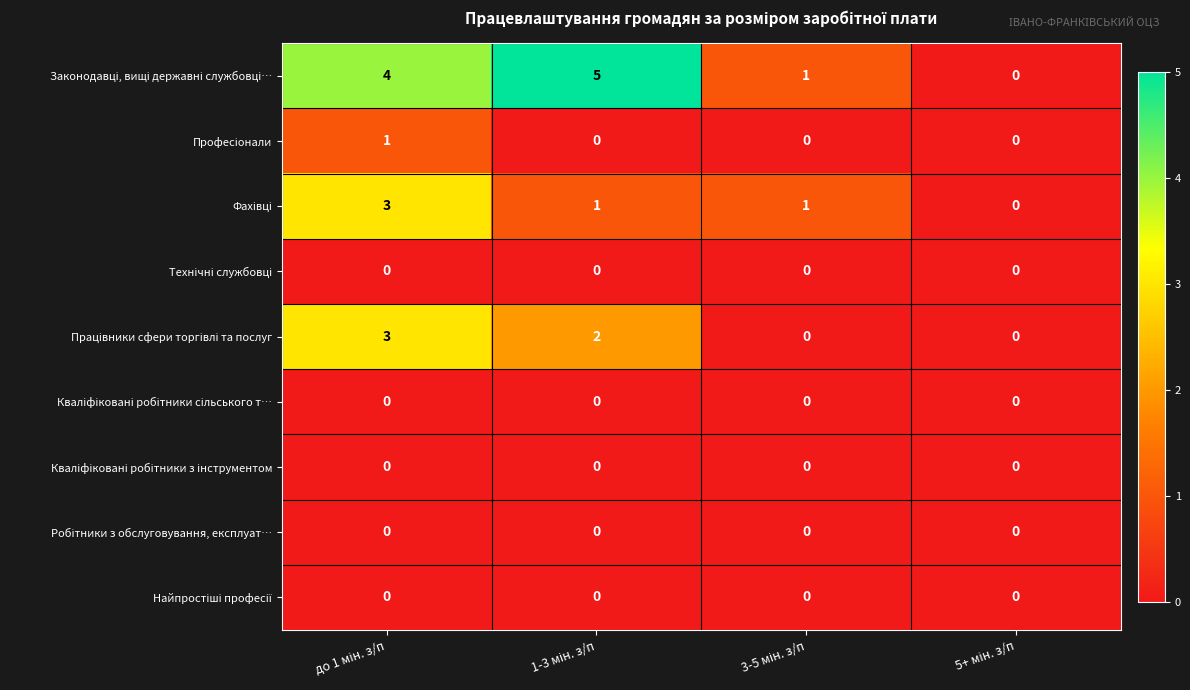

How many data points does each series have?

4